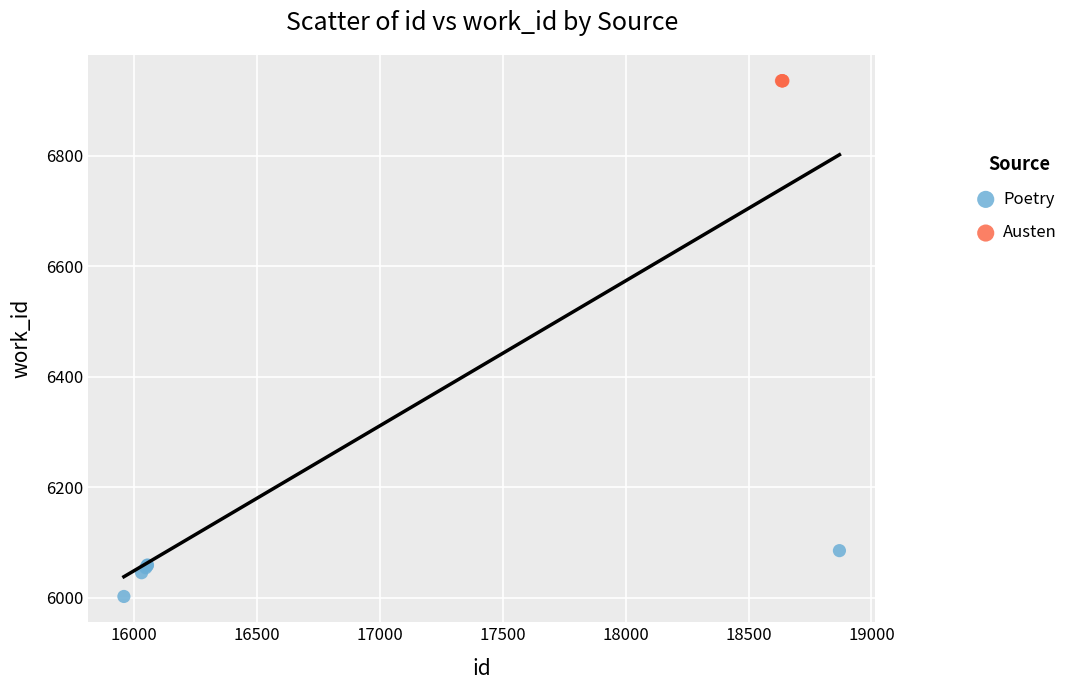

Which series reaches the maximum Y coordinate?

Austen